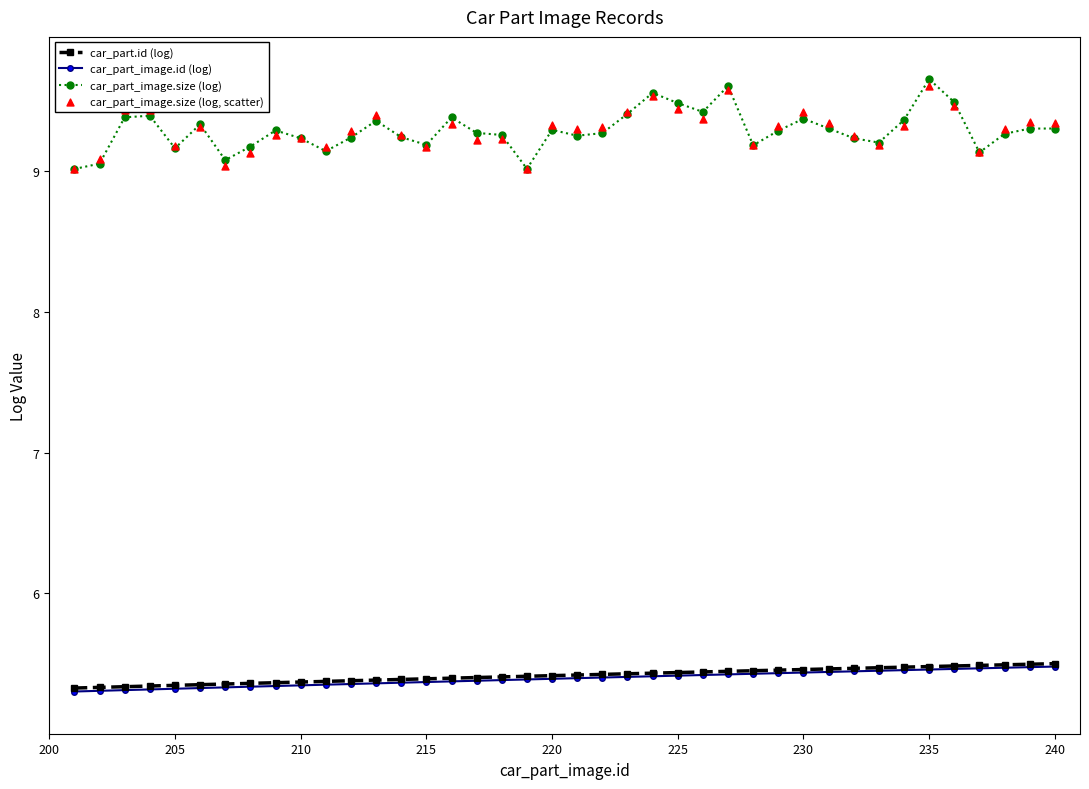

Which series reaches the minimum Y coordinate?

car_part_image.id (log)